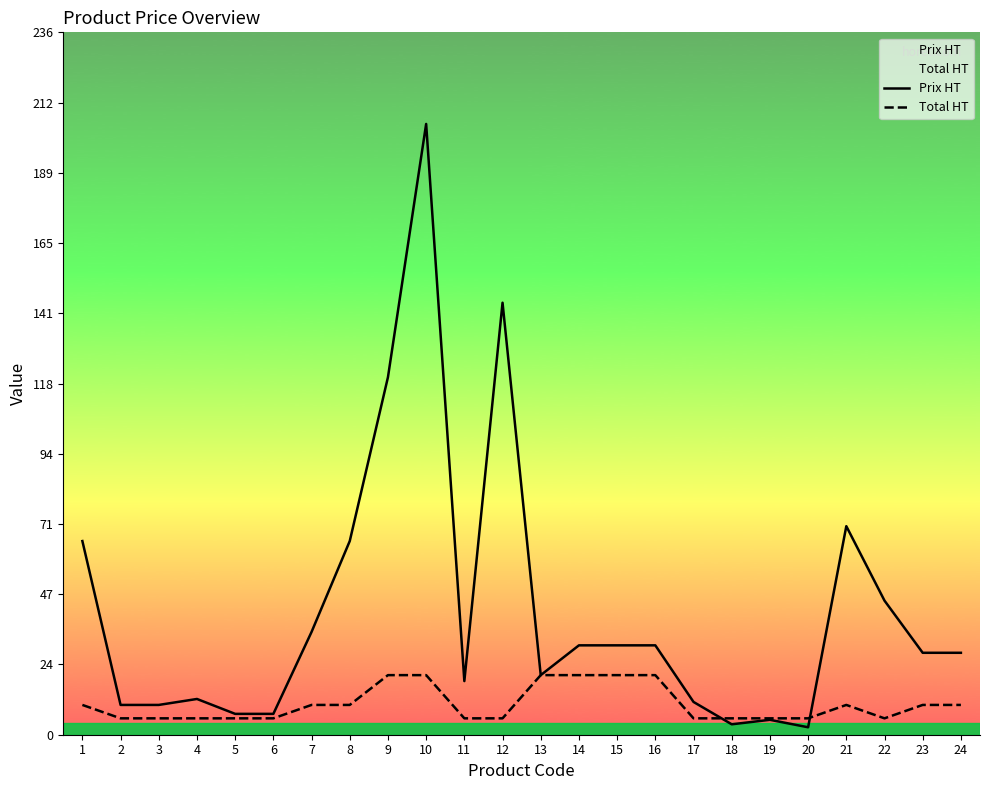

Reading right to left, list all the values displayed in this chart.

Prix HT: 27.5	27.5	45.0	70.0	2.5	5.0	3.5	11.0	30.0	30.0	30.0	20.0	145.0	18.0	205.0	120.0	65.0	34.5	7.0	7.0	12.0	10.0	10.0	65.0
Total HT: 10.0	10.0	5.5	10.0	5.5	5.5	5.5	5.5	20.0	20.0	20.0	20.0	5.5	5.5	20.0	20.0	10.0	10.0	5.5	5.5	5.5	5.5	5.5	10.0